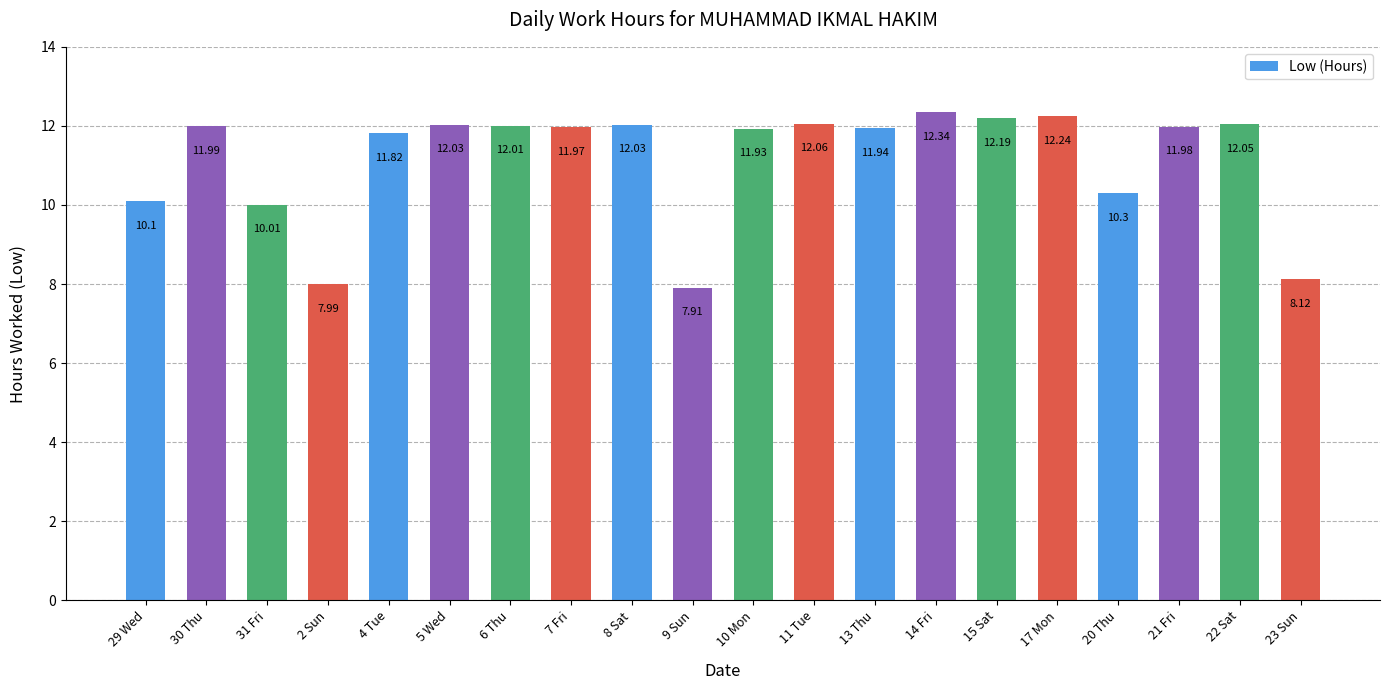

What is the label of the 15th bar from the right?

5 Wed